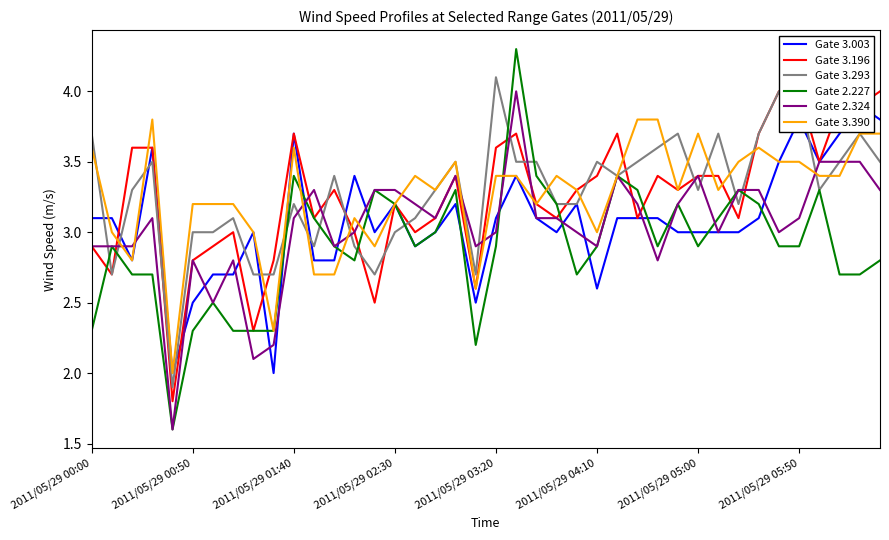

What is the sum of all Gate 3.293 values?

131.4